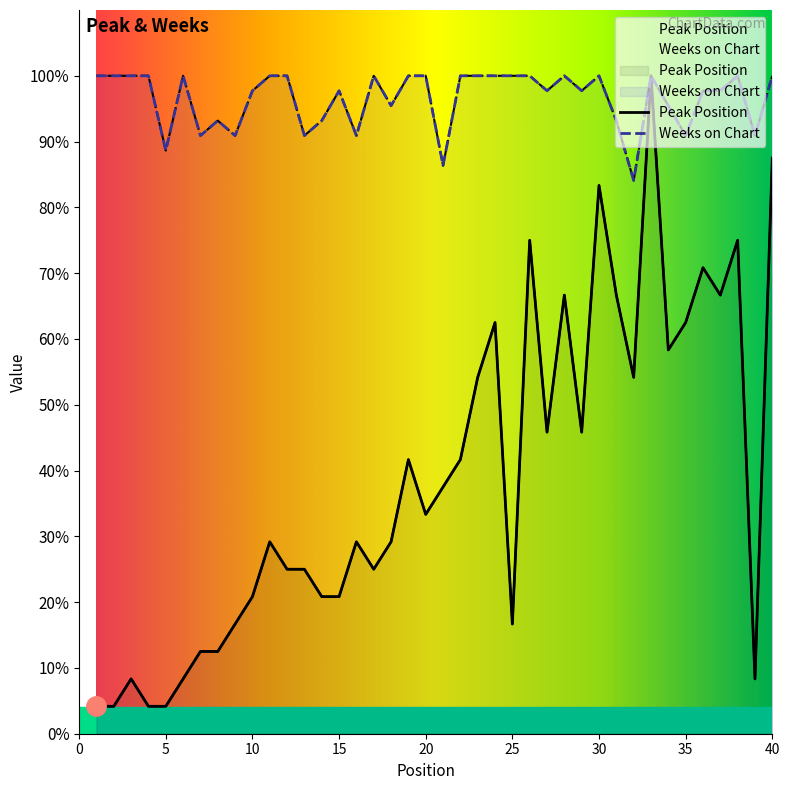

Between 3 and 6, which series saw the biggest shift?

Peak Position